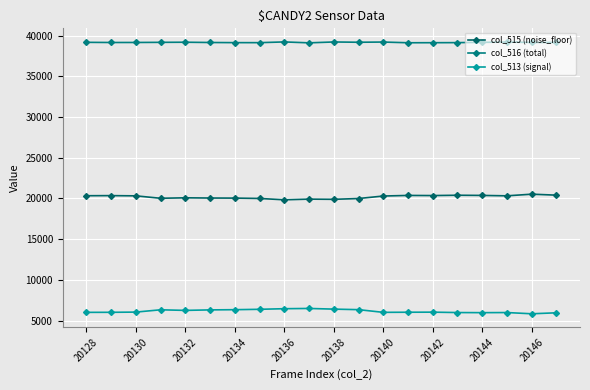

What is the average value of the col_516 (total) series?

39173